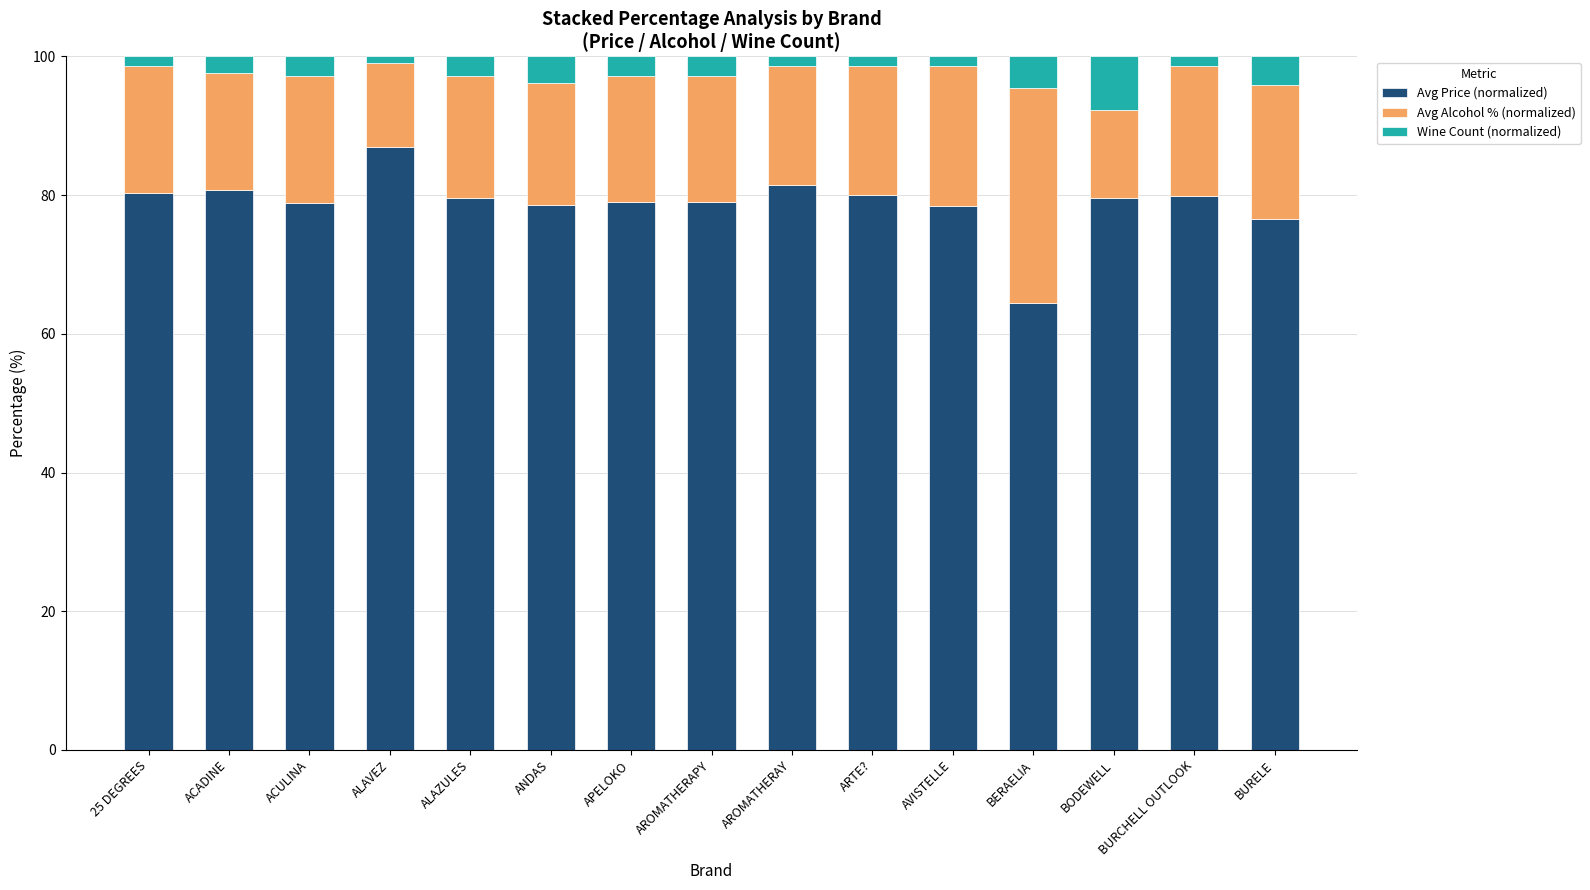

Are the bars horizontal?

No